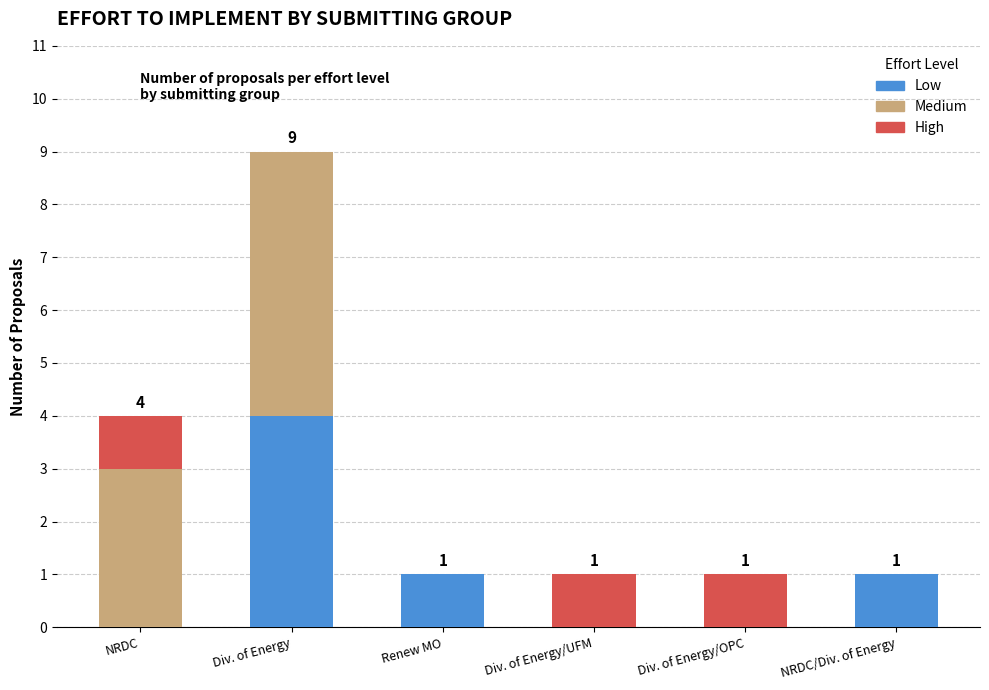

At which category is the sum across all series the highest?

Div. of Energy